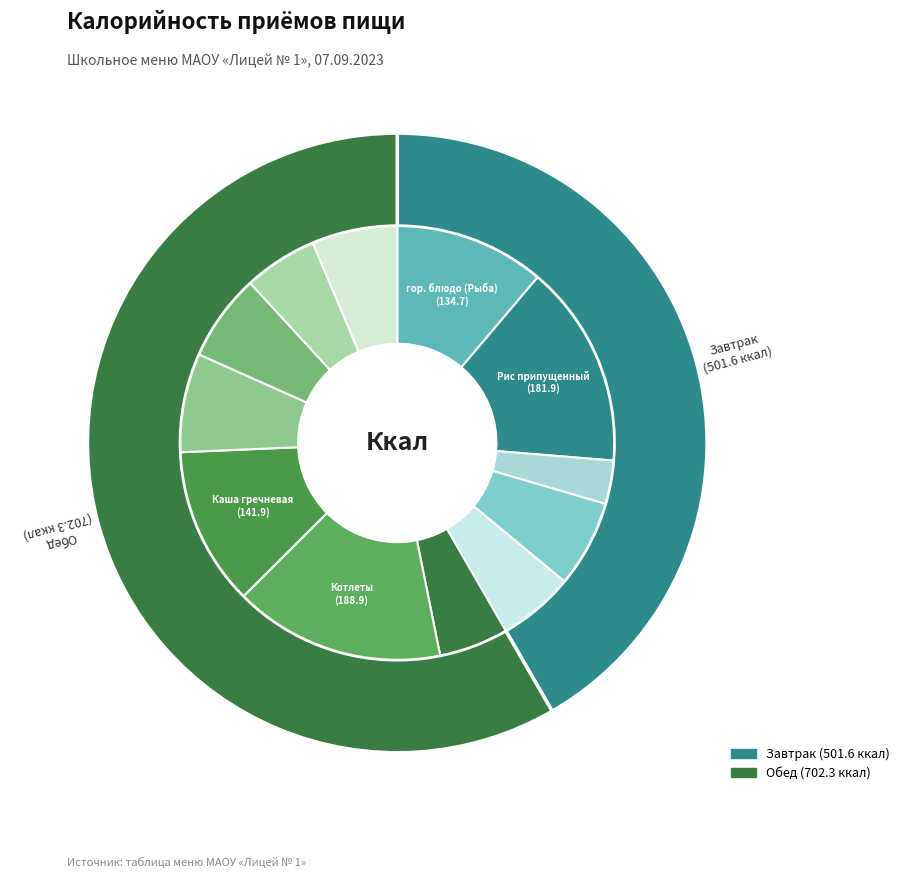

To the nearest percent, what is the average slice percentage?

50%